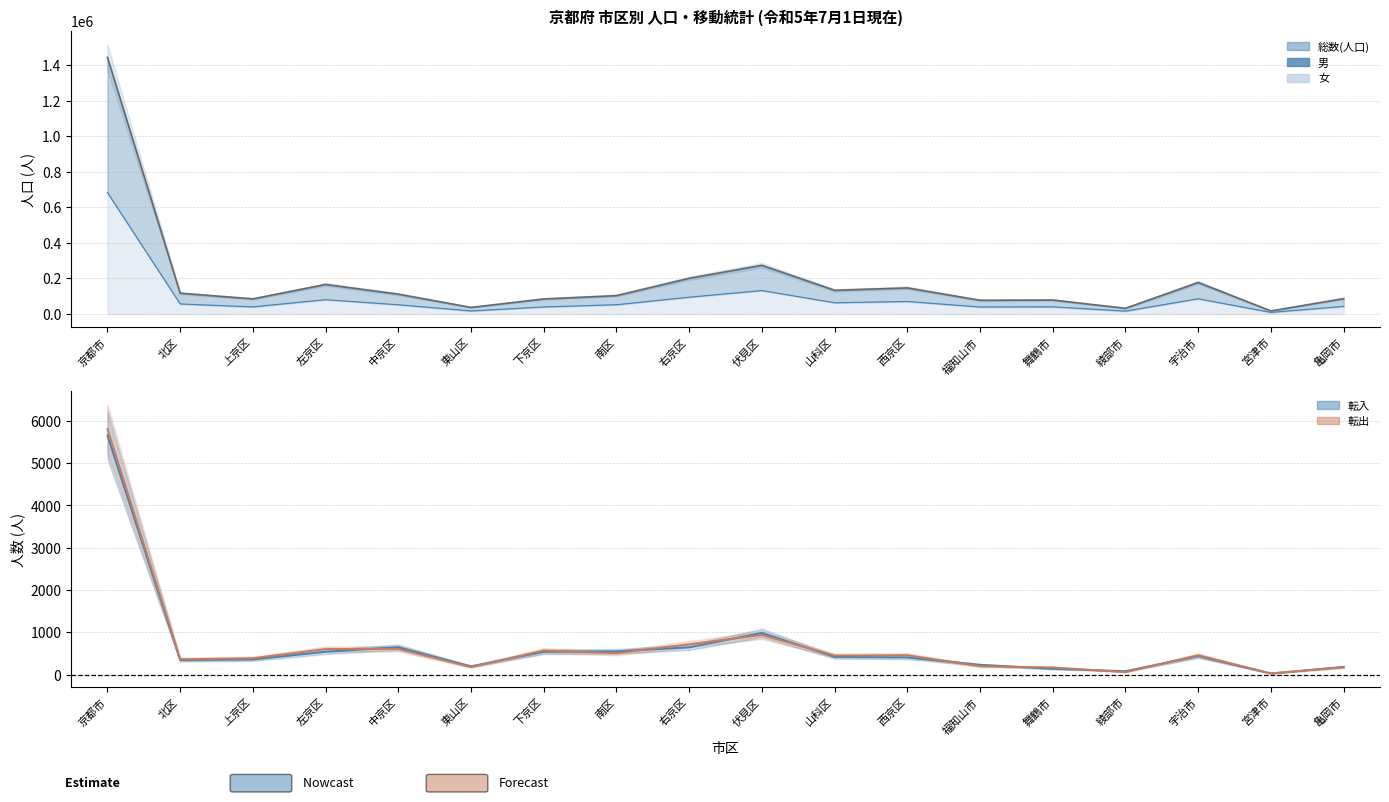

Is the value of 女 at 北区 greater than the value of 男 at 東山区?

No